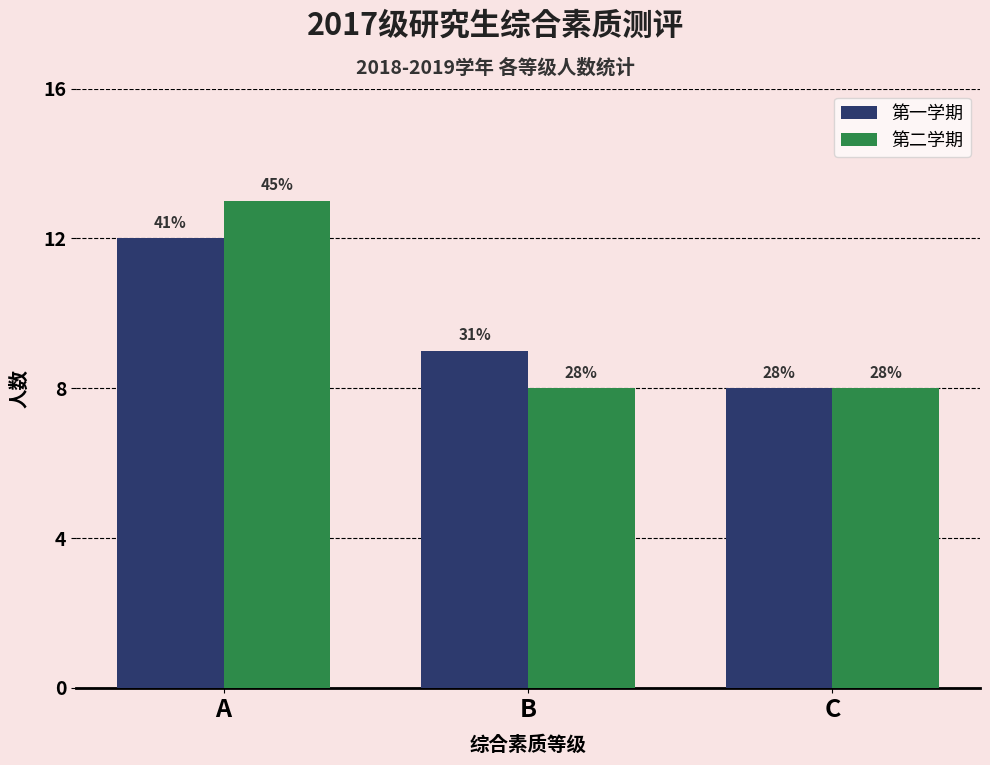

Which label corresponds to the largest value in the chart?

A